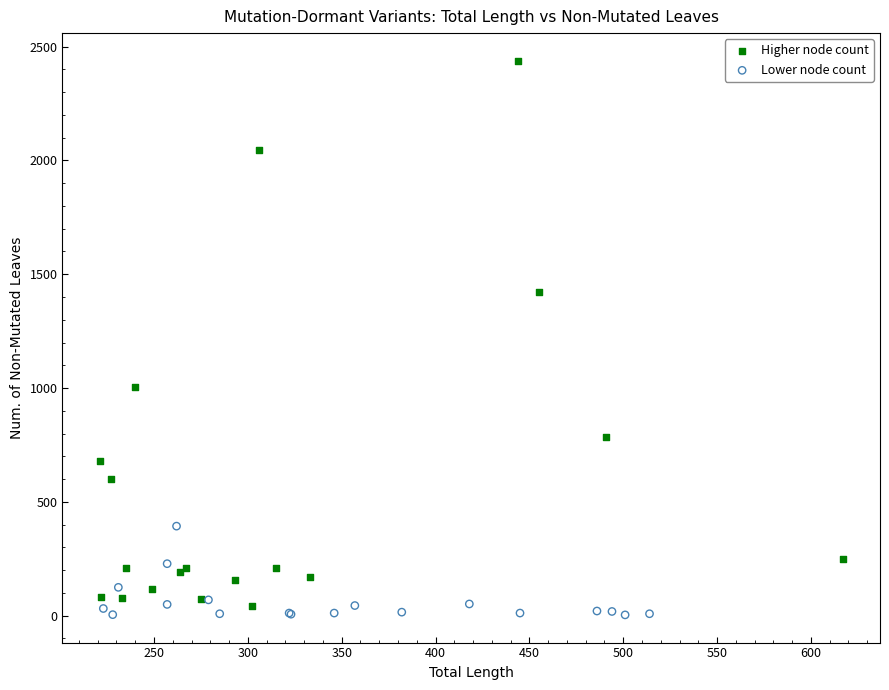

Which series contains the lowest Y value?

Lower node count